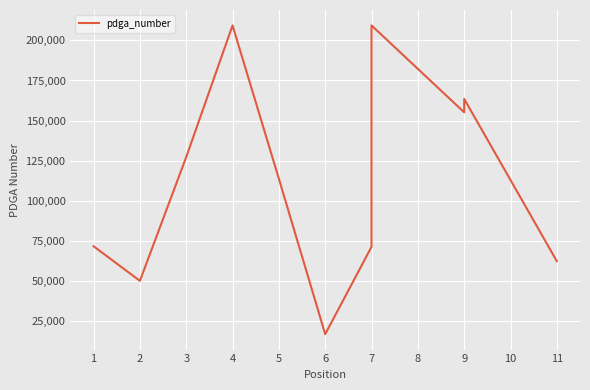

What is the sum of all values?

1250885